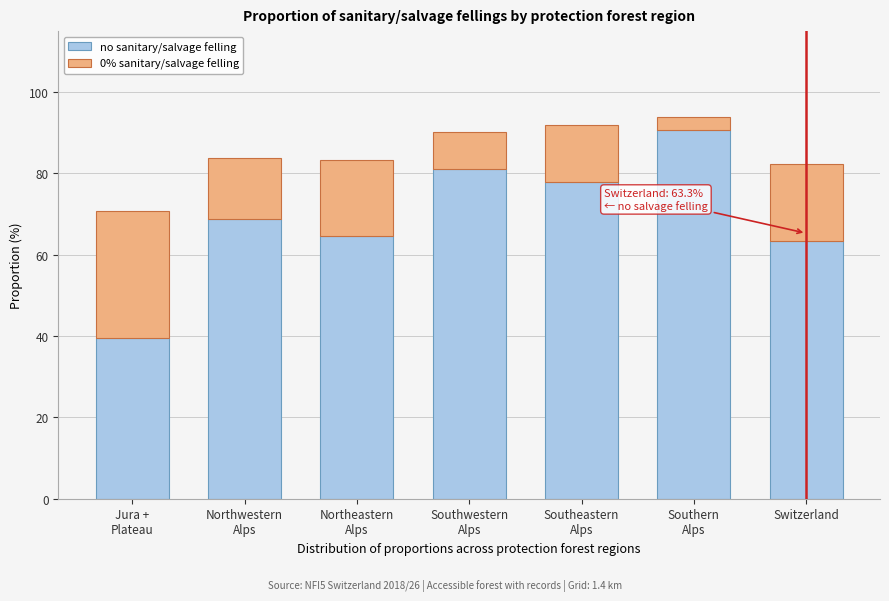

Reading right to left, list the values for the no sanitary/salvage felling series.

63.3	90.6	77.8	81.0	64.6	68.9	39.5